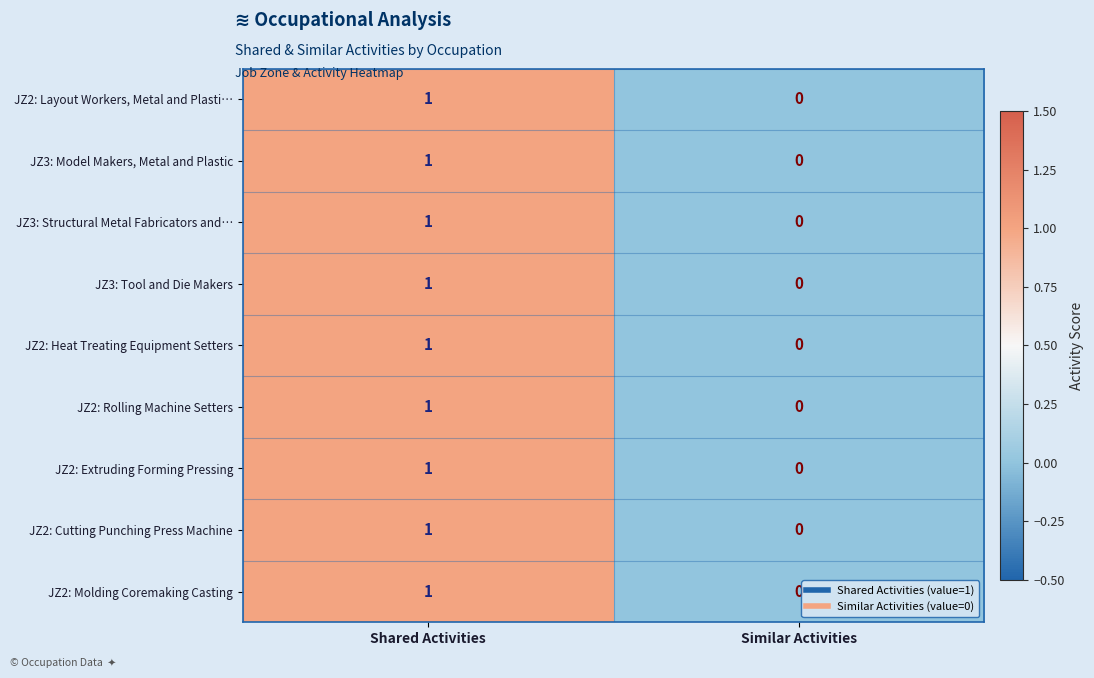

Reading left to right, list all the values displayed in this chart.

JZ2: Layout Workers, Metal and Plasti…: Shared Activities=1	Similar Activities=0
JZ3: Model Makers, Metal and Plastic: Shared Activities=1	Similar Activities=0
JZ3: Structural Metal Fabricators and…: Shared Activities=1	Similar Activities=0
JZ3: Tool and Die Makers: Shared Activities=1	Similar Activities=0
JZ2: Heat Treating Equipment Setters: Shared Activities=1	Similar Activities=0
JZ2: Rolling Machine Setters: Shared Activities=1	Similar Activities=0
JZ2: Extruding Forming Pressing: Shared Activities=1	Similar Activities=0
JZ2: Cutting Punching Press Machine: Shared Activities=1	Similar Activities=0
JZ2: Molding Coremaking Casting: Shared Activities=1	Similar Activities=0